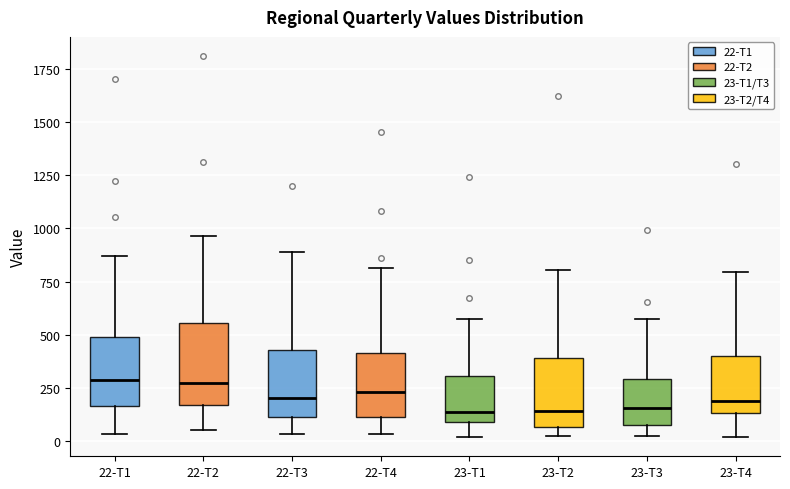

Where is the upper edge of the box for 22-T3 on the y-axis? The values are not printed on the chart, so give them approximately, as read against the axis.

450